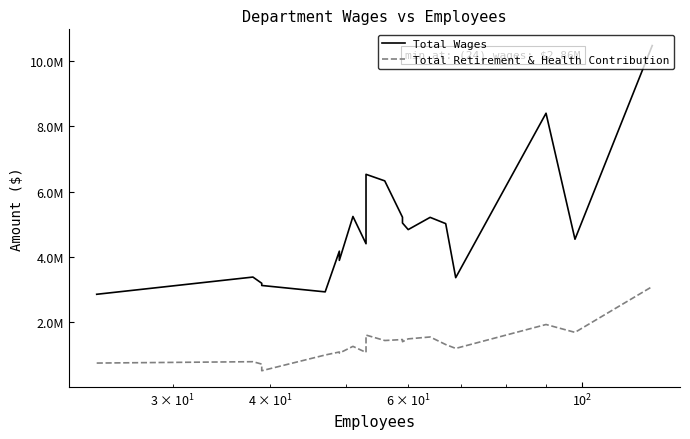

How many values in the Total Wages series exceed 4840127?

9